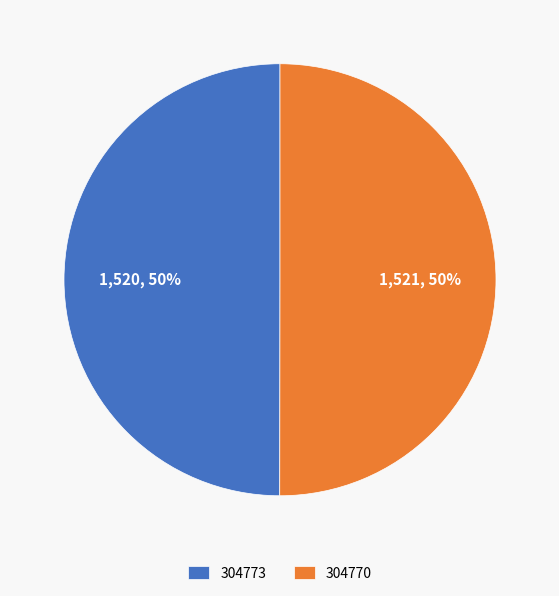

Approximately how many times larger is the value at 304773 compared to 304770?

1.0